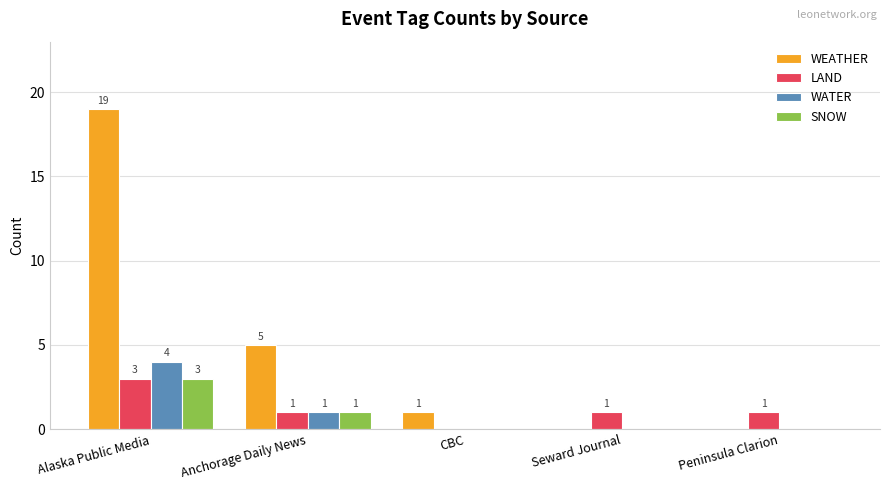

What is the maximum value shown in the chart?

19